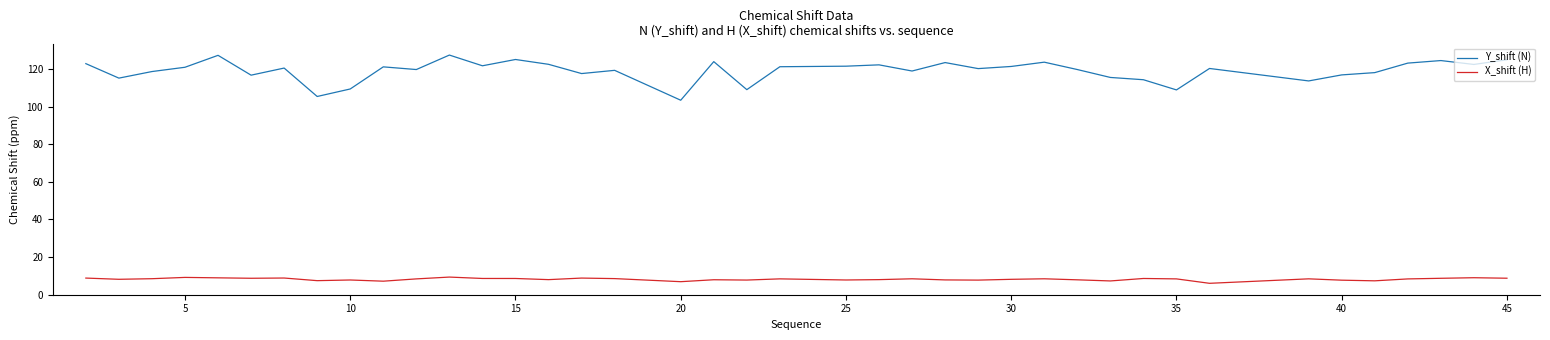

Which series has the largest total across all categories?

Y_shift (N)